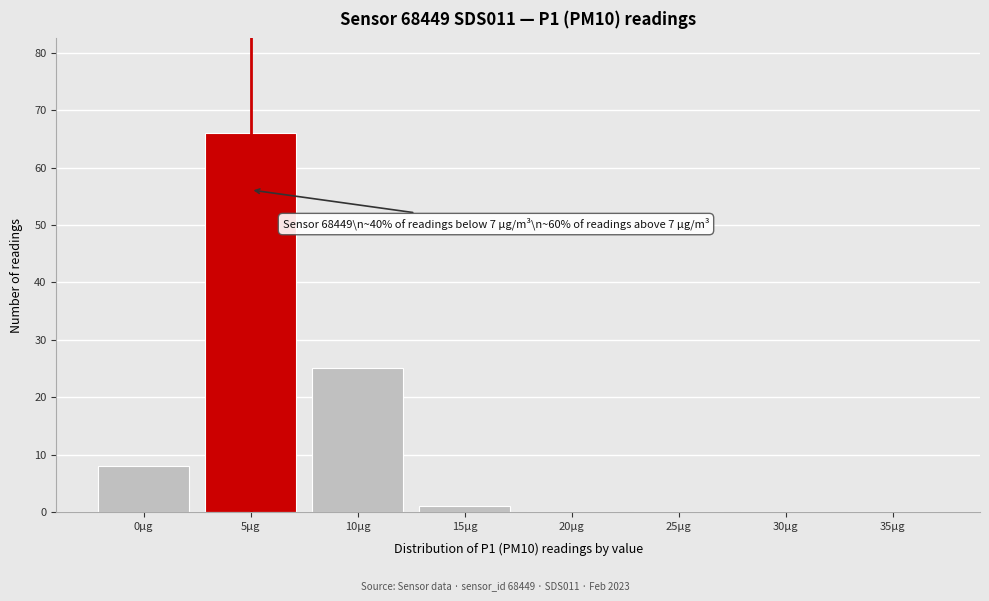

Reading left to right, transcribe all the data shown in this chart.

0µg=8	5µg=66	10µg=25	15µg=1	20µg=0	25µg=0	30µg=0	35µg=0